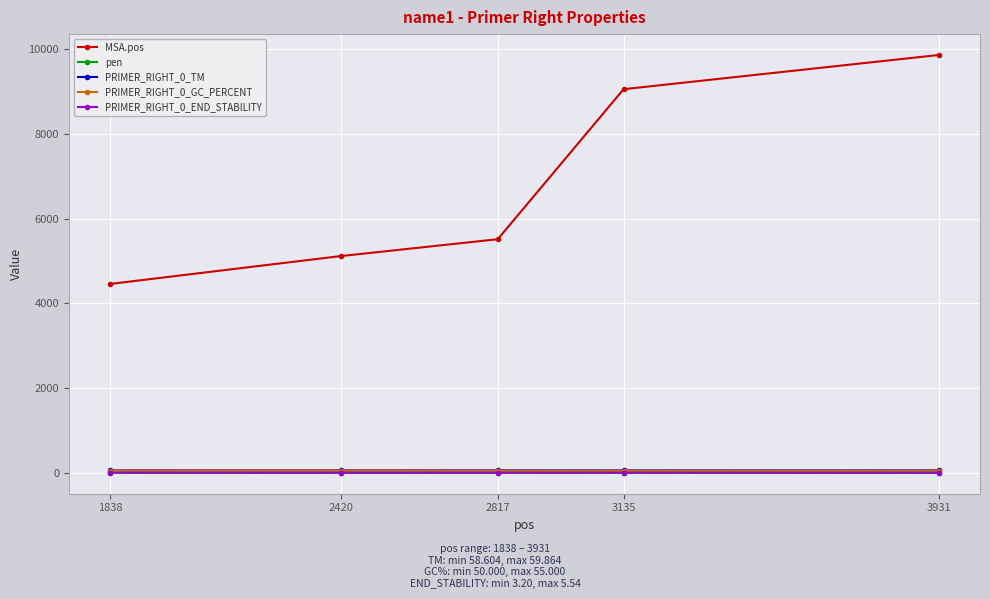

Is this an area chart (filled region under the line)?

No